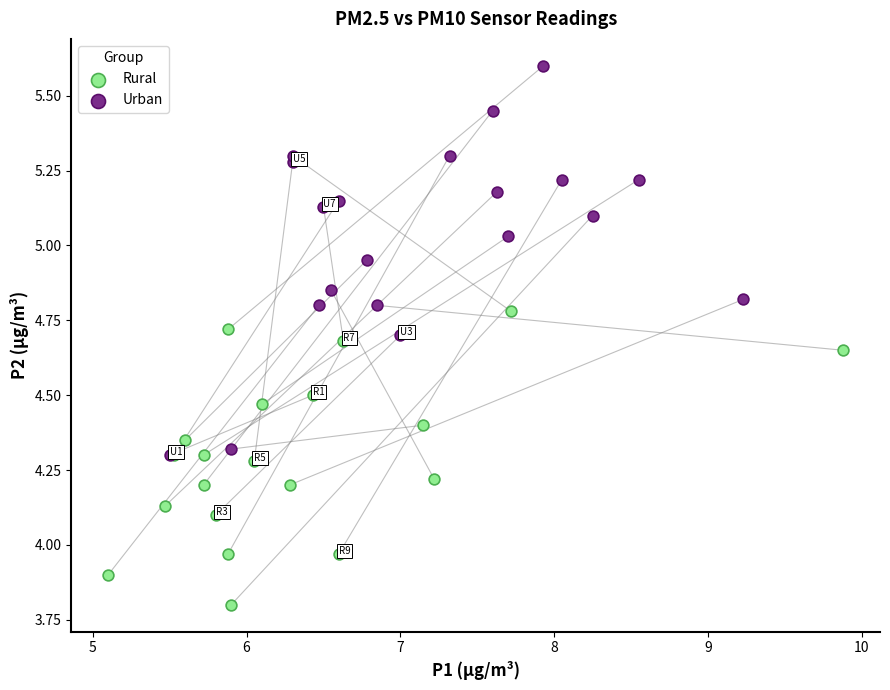

Which series reaches the maximum Y coordinate?

Urban